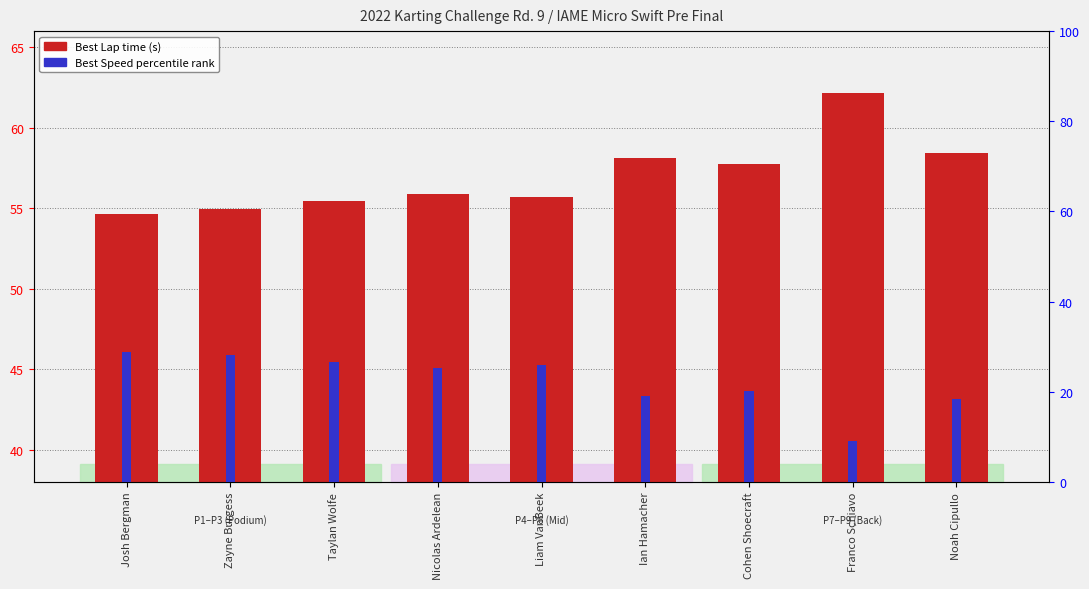

Which series has the largest total across all categories?

Best Lap time